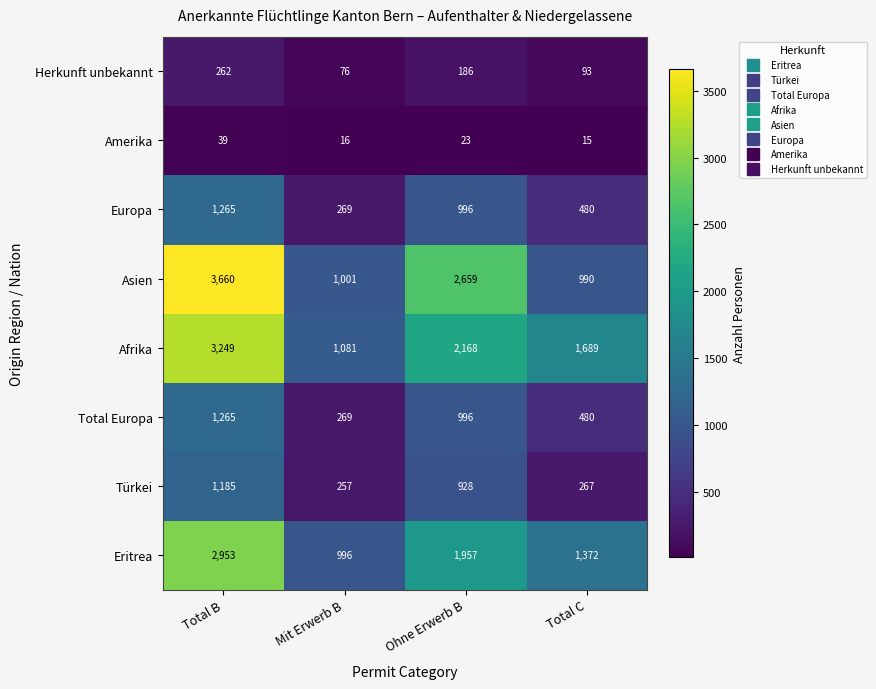

Which series has the widest spread of values?

Asien